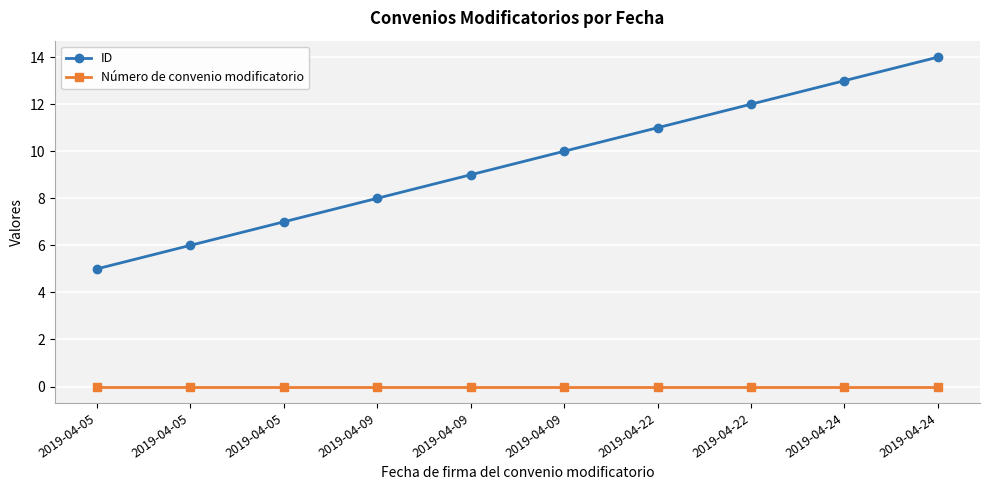

How many lines are shown in the chart?

2